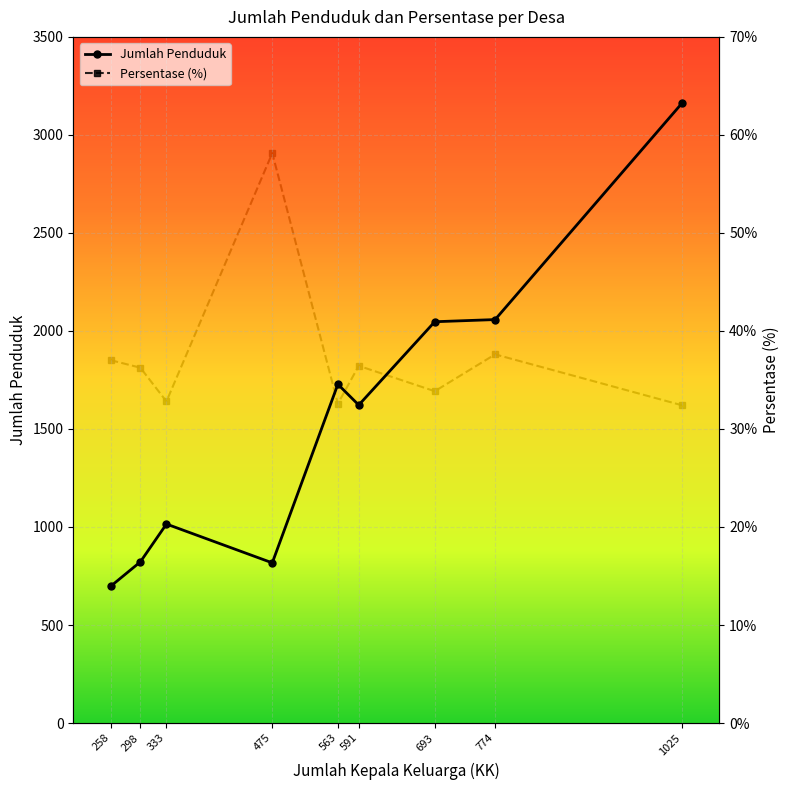

True or false: Persentase (%) and Jumlah Penduduk intersect in this chart.

False